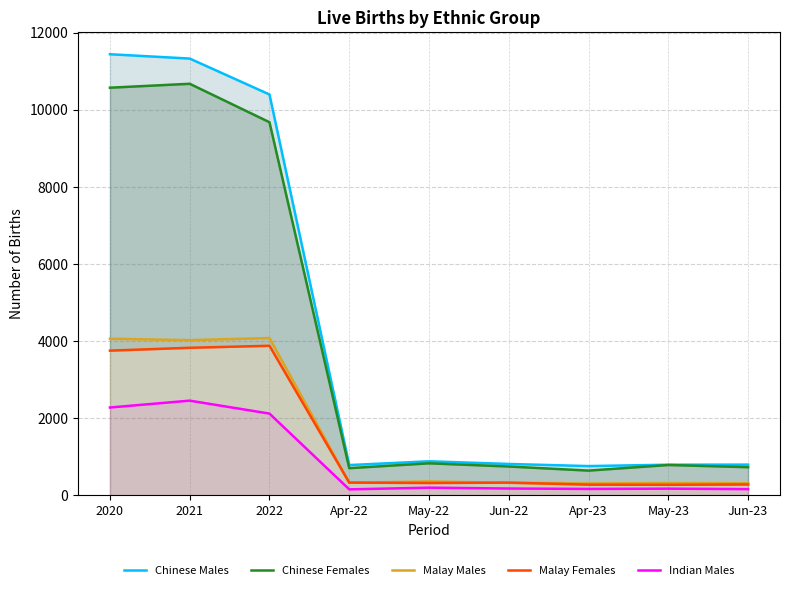

True or false: Malay Females and Chinese Females cross at least once.

False